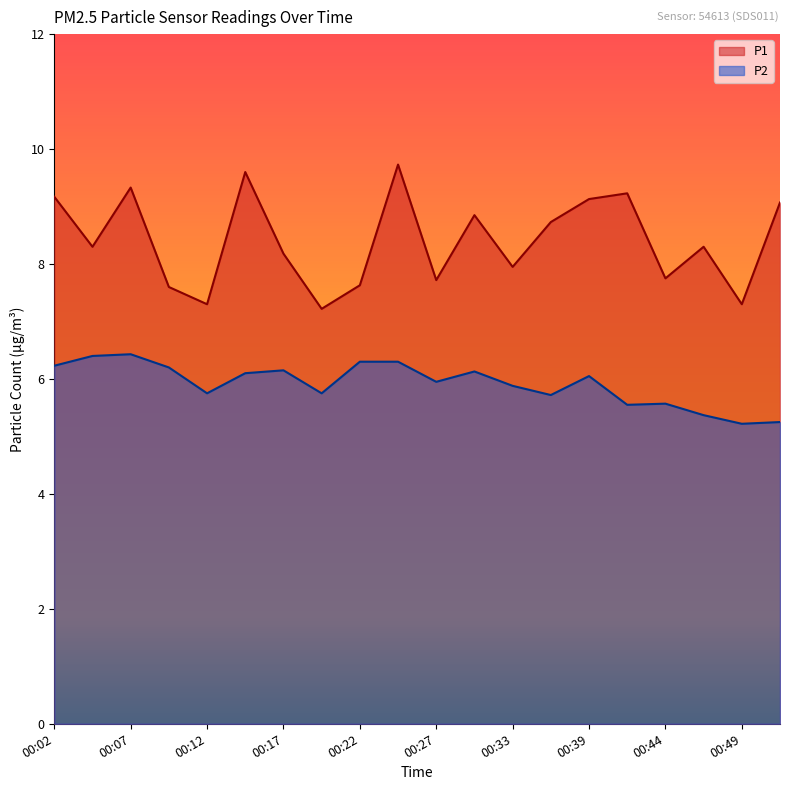

What is the difference between the second highest and minimum values in the P2 series?

1.2